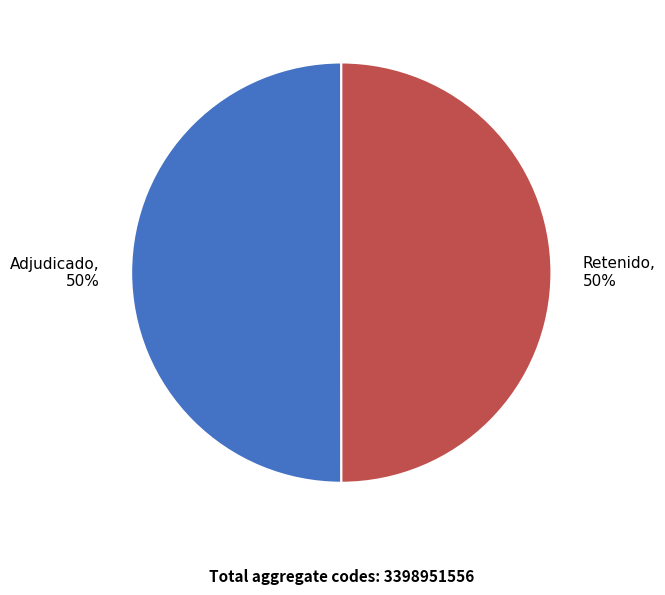

What percentage is the Retenido, 50% slice, to the nearest percent?

50%